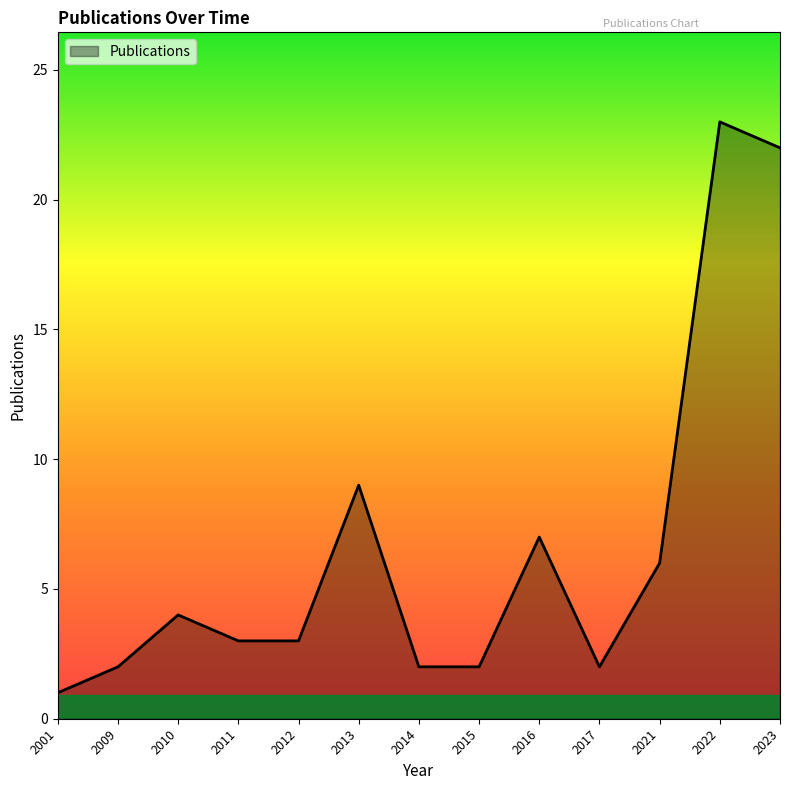

Which category has the lowest value across all series?

2001